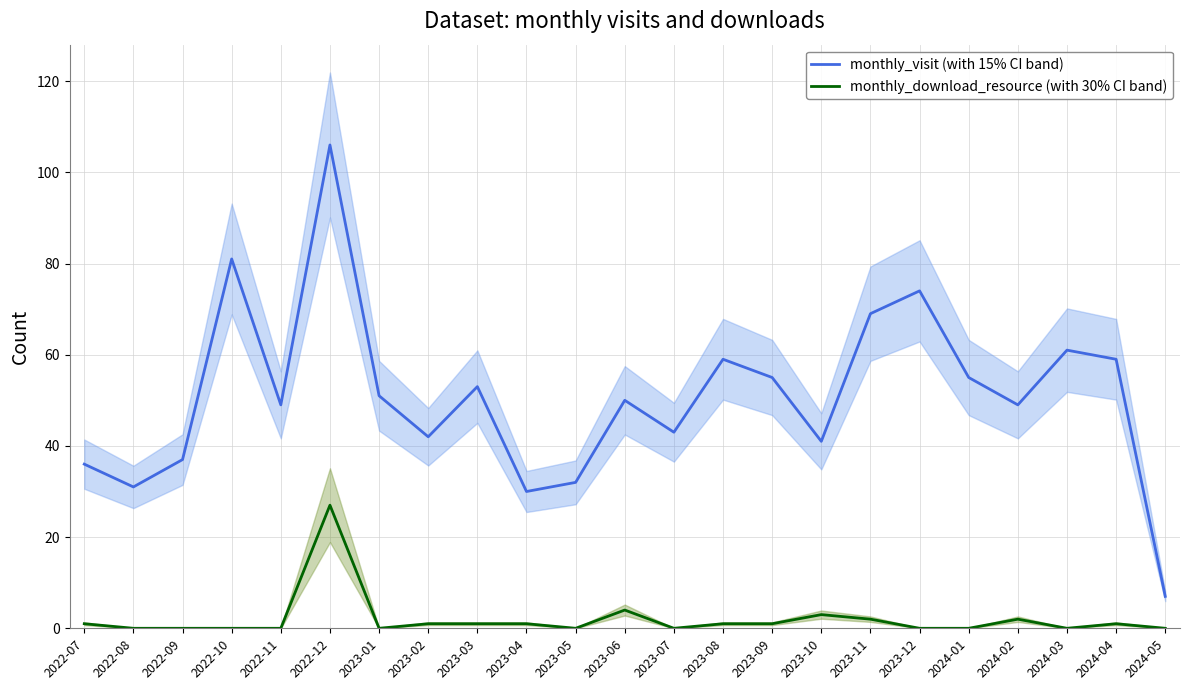

Is it true that monthly_download_resource (with 30% CI band) equals 0 at 2023-07?

True